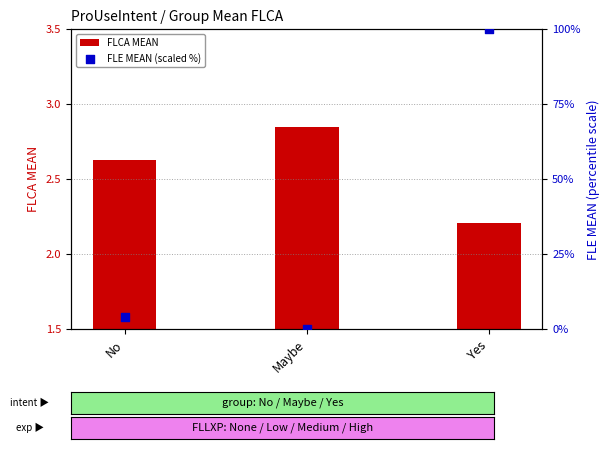

What are all the series names shown in the legend?

FLCA MEAN, FLE MEAN (scaled %)